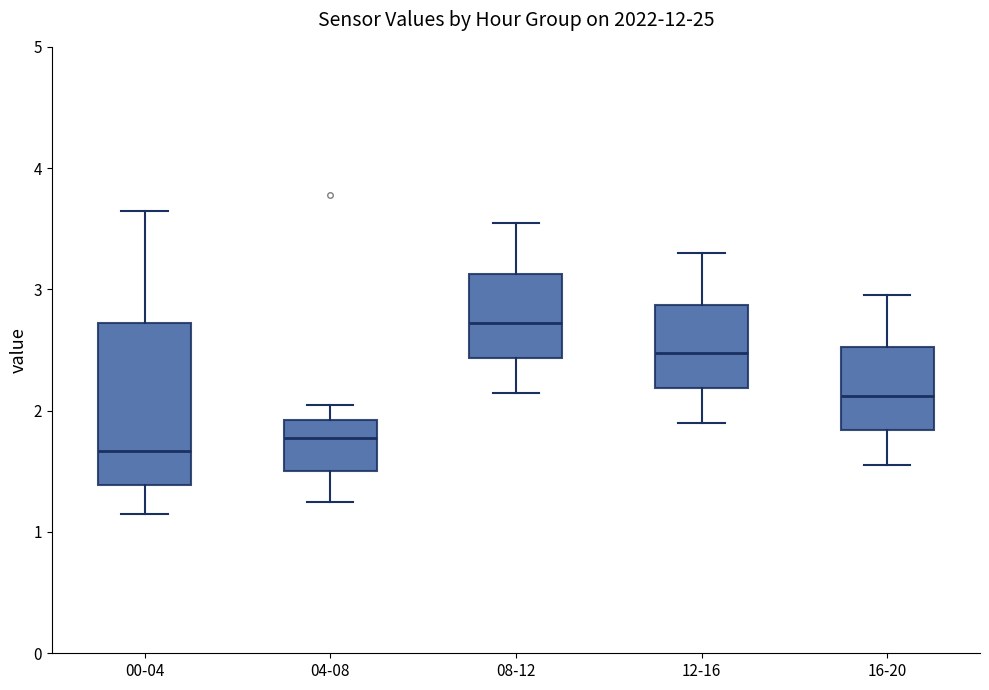

Which box has the lowest median line?

00-04